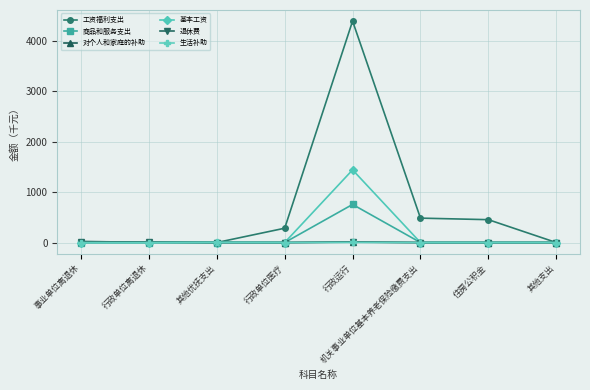

How many data points in 工资福利支出 are above 284?

4